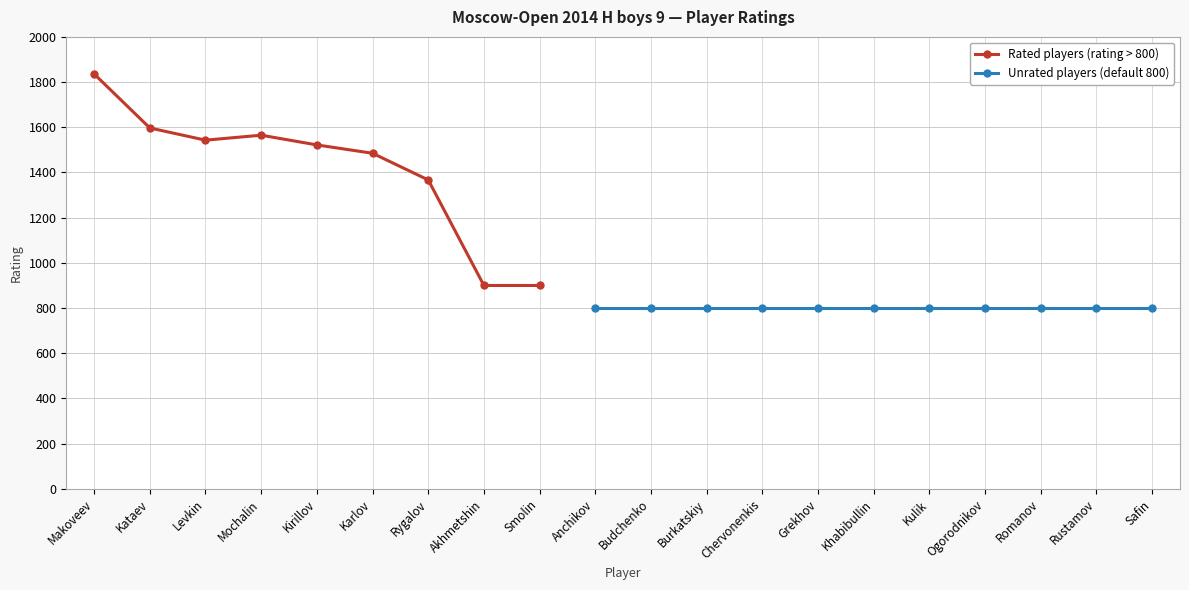

At which label is the value closest to 1318?

Rygalov